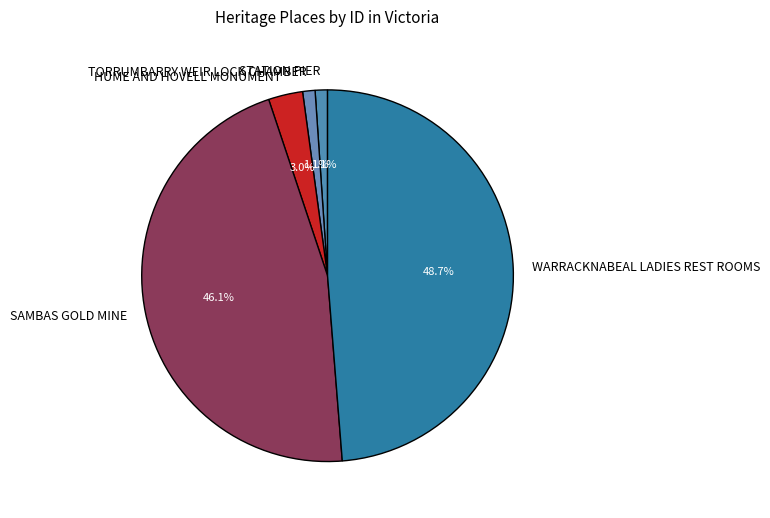

To the nearest percent, what is the average slice percentage?

20%